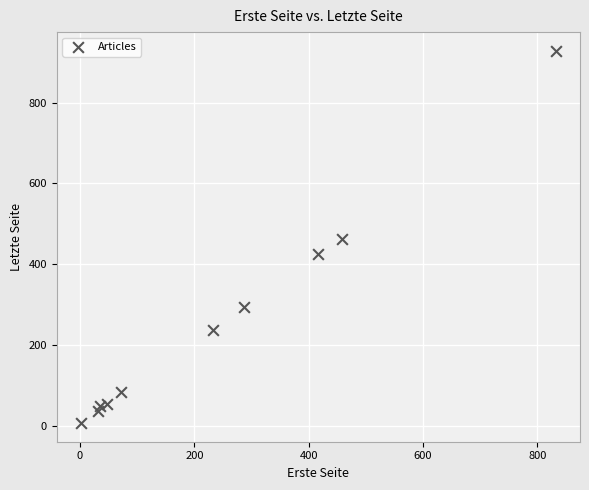

What is the average Y value?

257